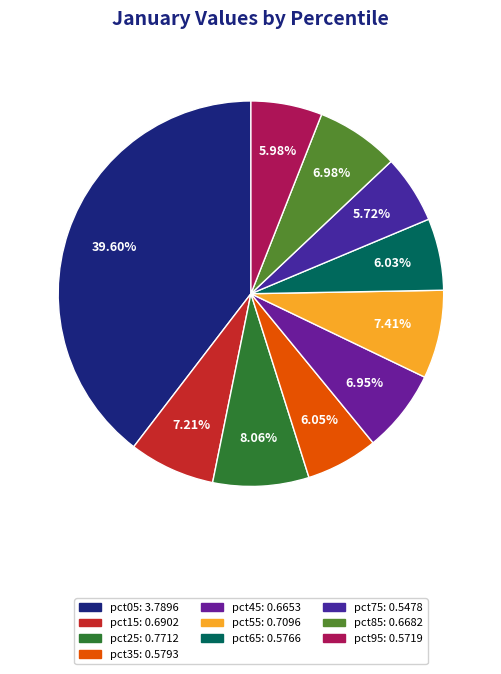

Count the number of slices in the pie.

10